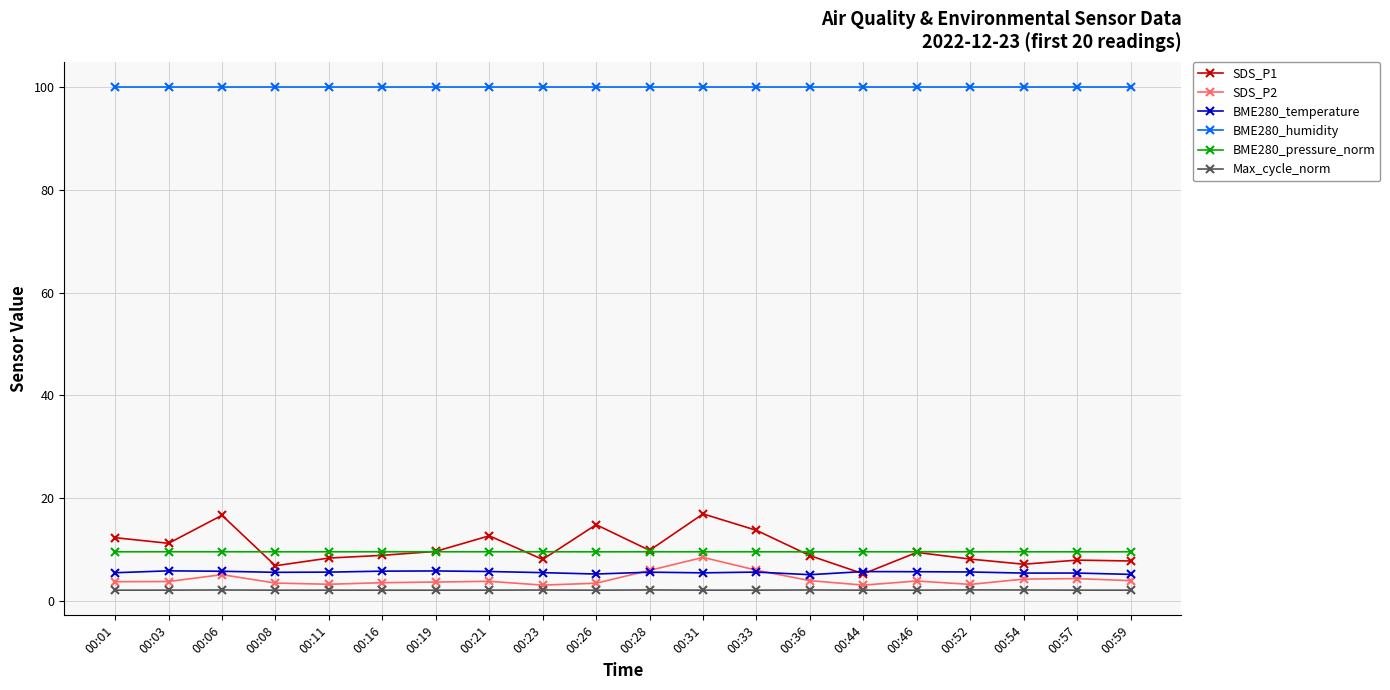

True or false: SDS_P2 and BME280_humidity intersect in this chart.

False